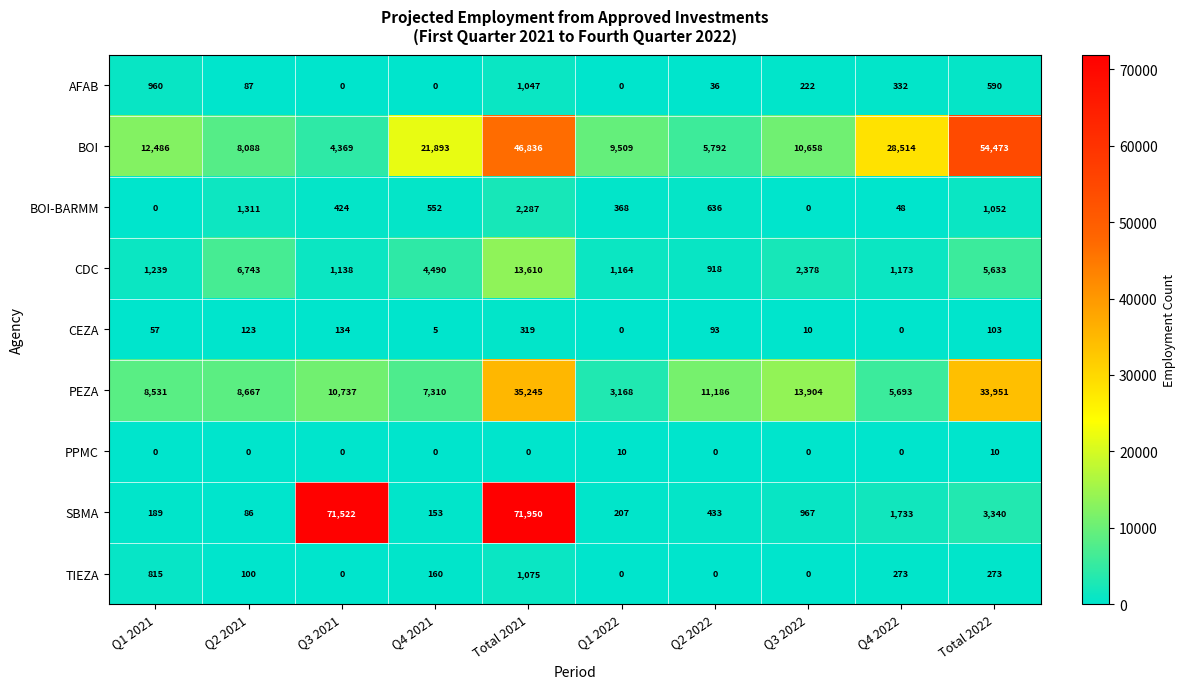

List the labels in order of CDC value, largest first.

Total 2021, Q2 2021, Total 2022, Q4 2021, Q3 2022, Q1 2021, Q4 2022, Q1 2022, Q3 2021, Q2 2022